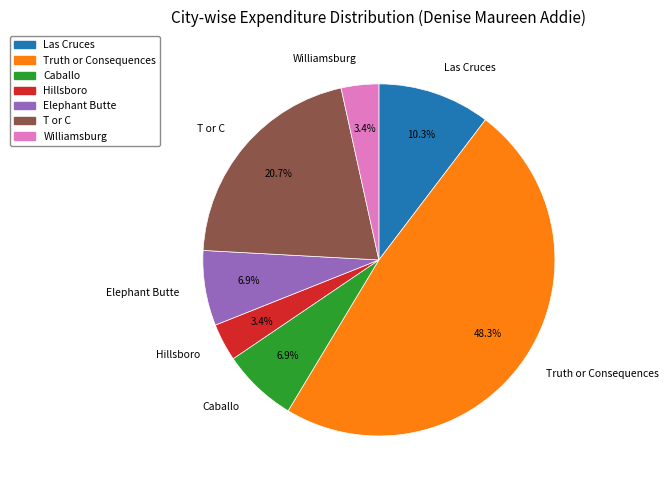

To the nearest percent, what is the difference between the largest and smallest slice percentages?

45%